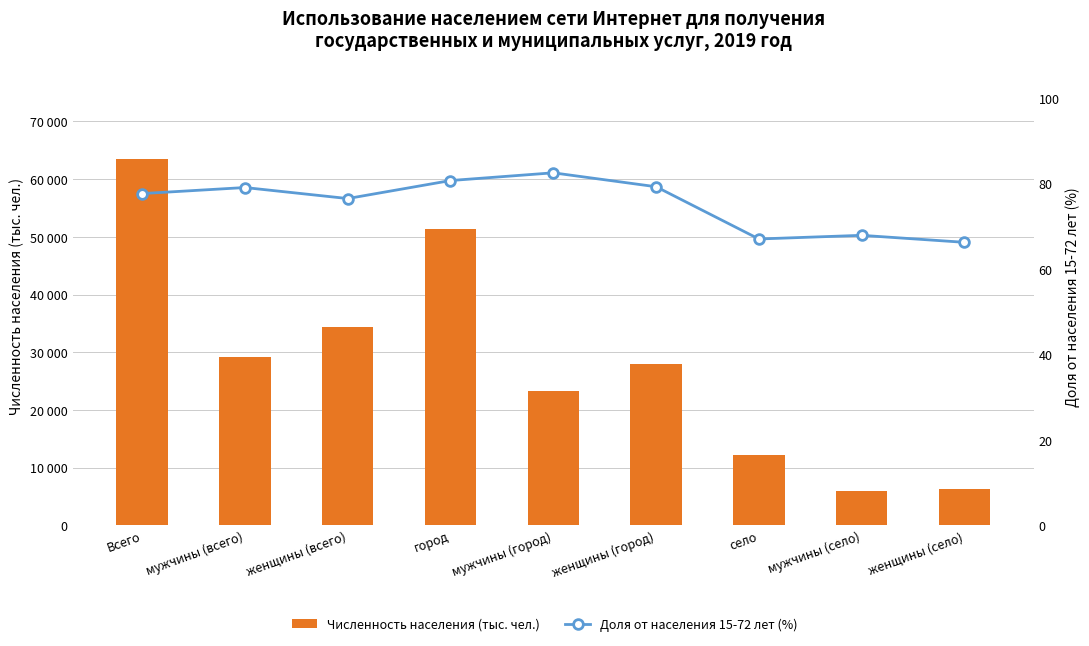

List the series in order of their peak value, highest first.

Численность населения (тыс. чел.), Доля от населения 15-72 лет (%)